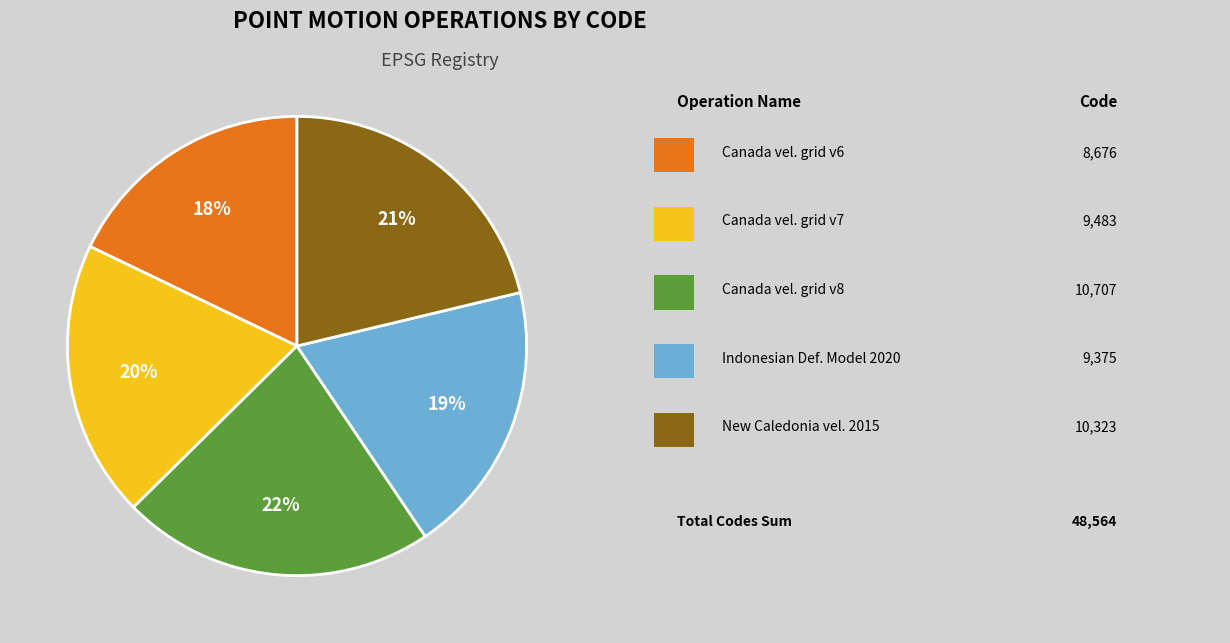

Is there any slice that represents more than half of the pie?

No